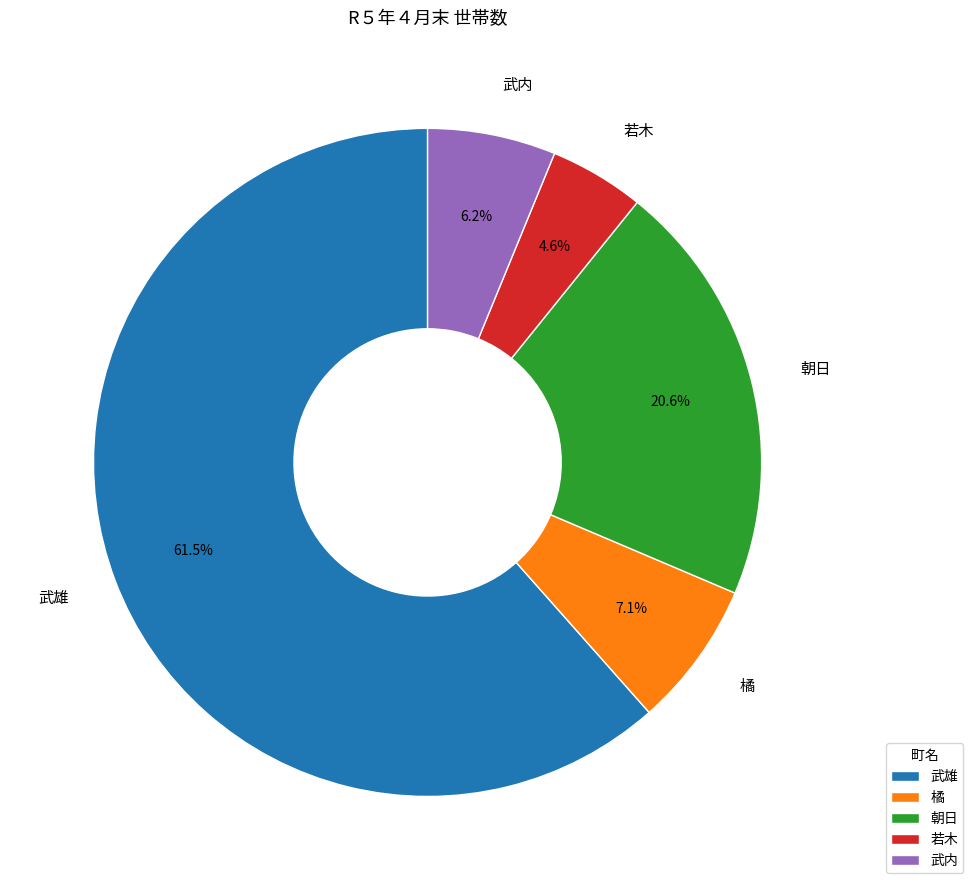

Do 若木 and 武雄 together represent more than half of the pie?

Yes